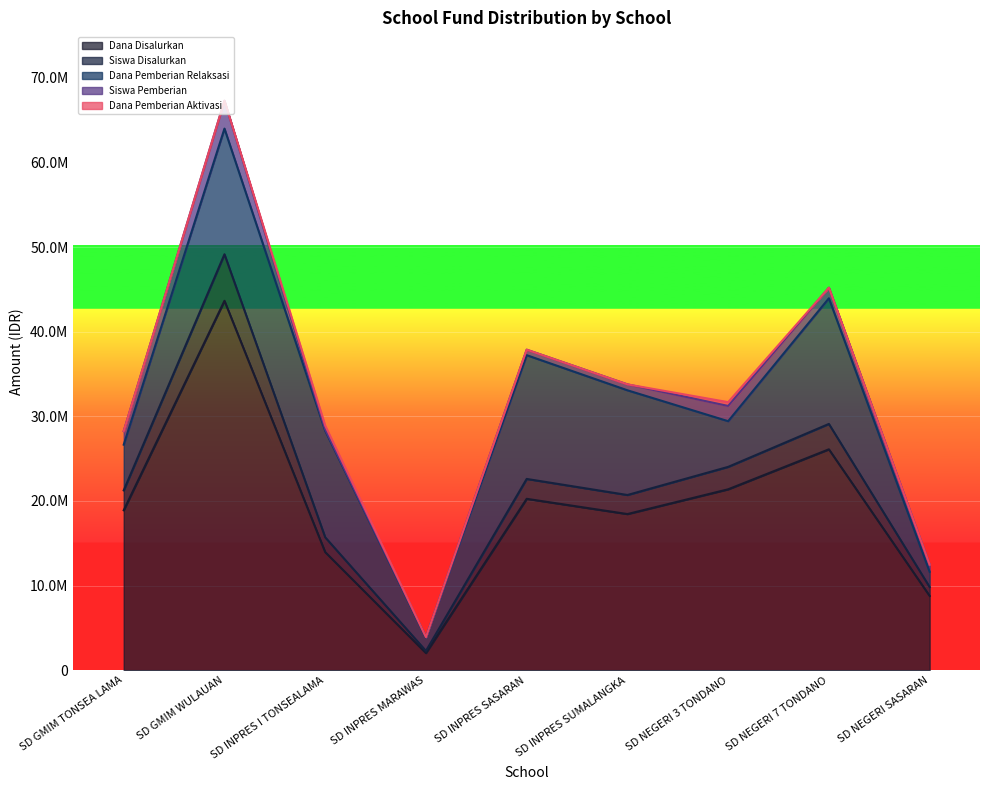

True or false: Dana Pemberian Relaksasi has more than 2 points higher than both neighbors.

True